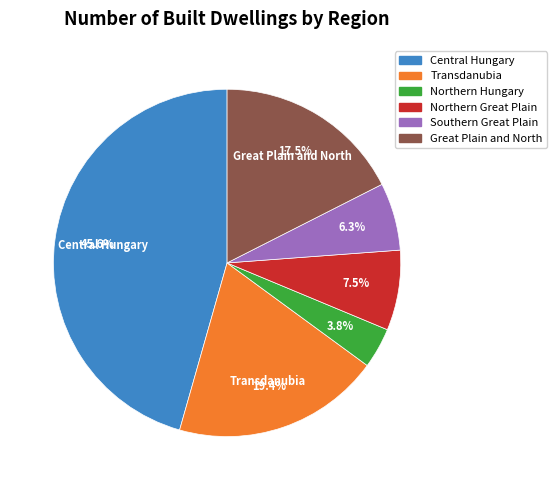

Between Northern Hungary and Southern Great Plain, which is larger?

Southern Great Plain